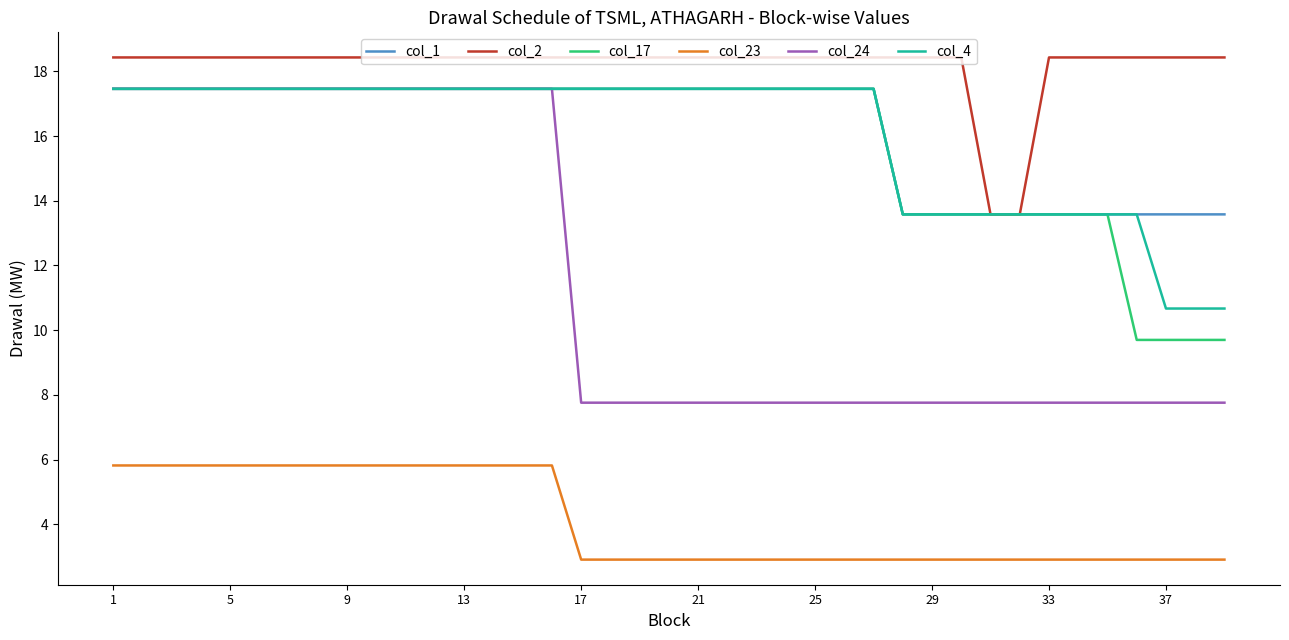

Reading left to right, transcribe all the data shown in this chart.

col_1: 17.5	17.5	17.5	17.5	17.5	17.5	17.5	17.5	17.5	17.5	17.5	17.5	17.5	17.5	17.5	17.5	17.5	17.5	17.5	17.5	17.5	17.5	17.5	17.5	17.5	17.5	17.5	13.6	13.6	13.6	13.6	13.6	13.6	13.6	13.6	13.6	13.6	13.6	13.6
col_2: 18.4	18.4	18.4	18.4	18.4	18.4	18.4	18.4	18.4	18.4	18.4	18.4	18.4	18.4	18.4	18.4	18.4	18.4	18.4	18.4	18.4	18.4	18.4	18.4	18.4	18.4	18.4	18.4	18.4	18.4	13.6	13.6	18.4	18.4	18.4	18.4	18.4	18.4	18.4
col_17: 17.5	17.5	17.5	17.5	17.5	17.5	17.5	17.5	17.5	17.5	17.5	17.5	17.5	17.5	17.5	17.5	17.5	17.5	17.5	17.5	17.5	17.5	17.5	17.5	17.5	17.5	17.5	13.6	13.6	13.6	13.6	13.6	13.6	13.6	13.6	9.7	9.7	9.7	9.7
col_23: 5.8	5.8	5.8	5.8	5.8	5.8	5.8	5.8	5.8	5.8	5.8	5.8	5.8	5.8	5.8	5.8	2.9	2.9	2.9	2.9	2.9	2.9	2.9	2.9	2.9	2.9	2.9	2.9	2.9	2.9	2.9	2.9	2.9	2.9	2.9	2.9	2.9	2.9	2.9
col_24: 17.5	17.5	17.5	17.5	17.5	17.5	17.5	17.5	17.5	17.5	17.5	17.5	17.5	17.5	17.5	17.5	7.8	7.8	7.8	7.8	7.8	7.8	7.8	7.8	7.8	7.8	7.8	7.8	7.8	7.8	7.8	7.8	7.8	7.8	7.8	7.8	7.8	7.8	7.8
col_4: 17.5	17.5	17.5	17.5	17.5	17.5	17.5	17.5	17.5	17.5	17.5	17.5	17.5	17.5	17.5	17.5	17.5	17.5	17.5	17.5	17.5	17.5	17.5	17.5	17.5	17.5	17.5	13.6	13.6	13.6	13.6	13.6	13.6	13.6	13.6	13.6	10.7	10.7	10.7